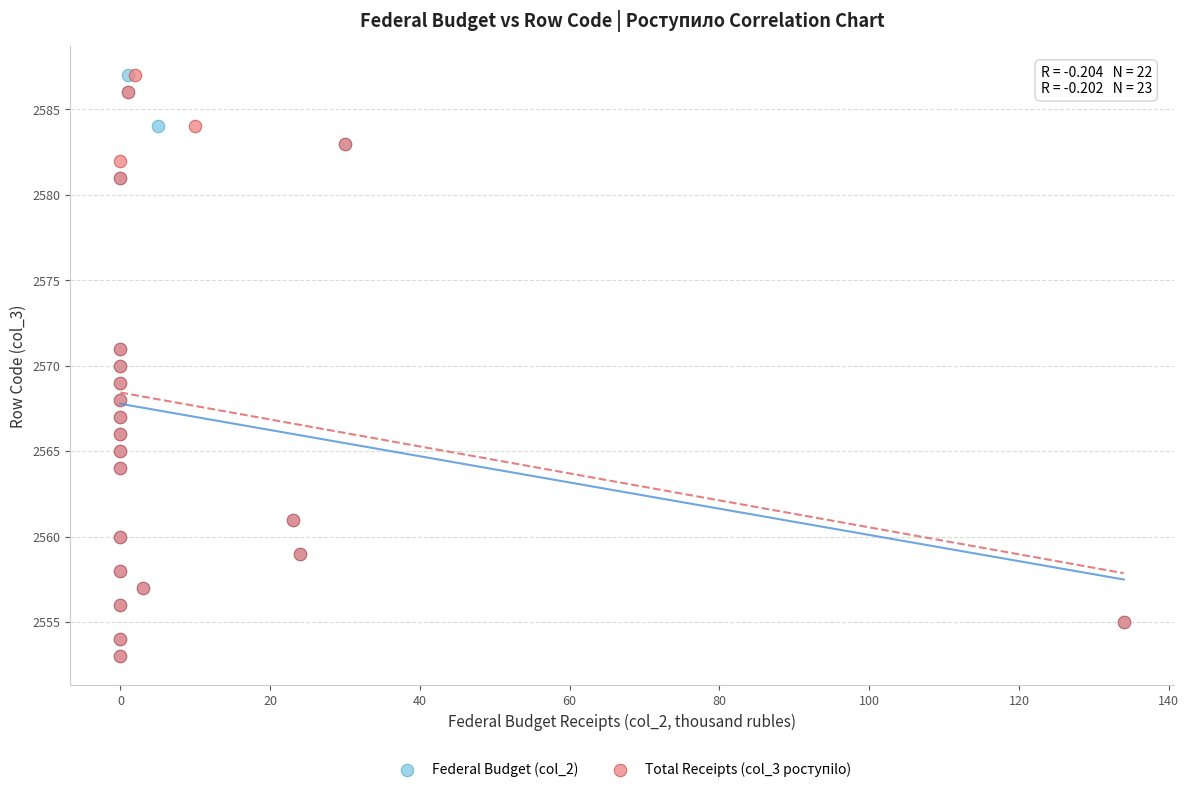

What are all the series names shown in the legend?

Federal Budget (col_2), Total Receipts (col_3 poступilo)